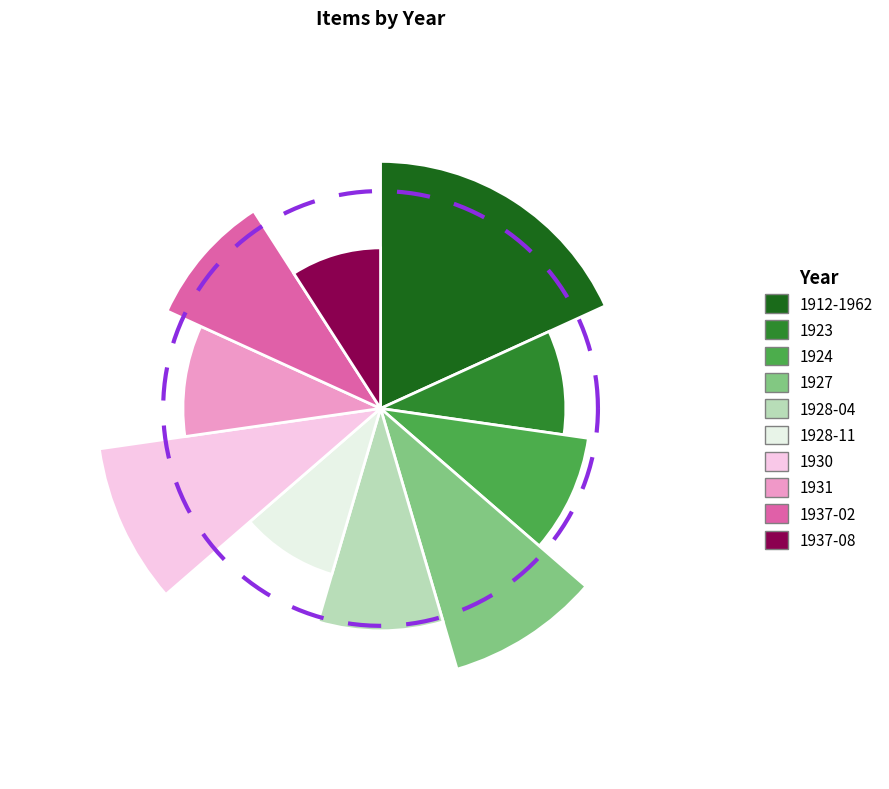

Which category has the biggest portion of the pie?

1912-1962